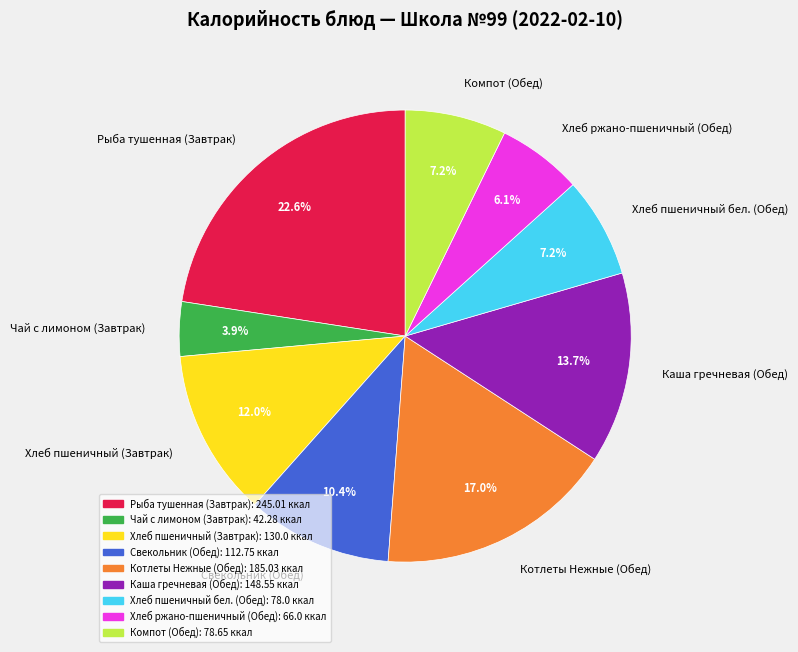

The Хлеб пшеничный бел. (Обед) slice represents 17% of the pie. True or false?

False